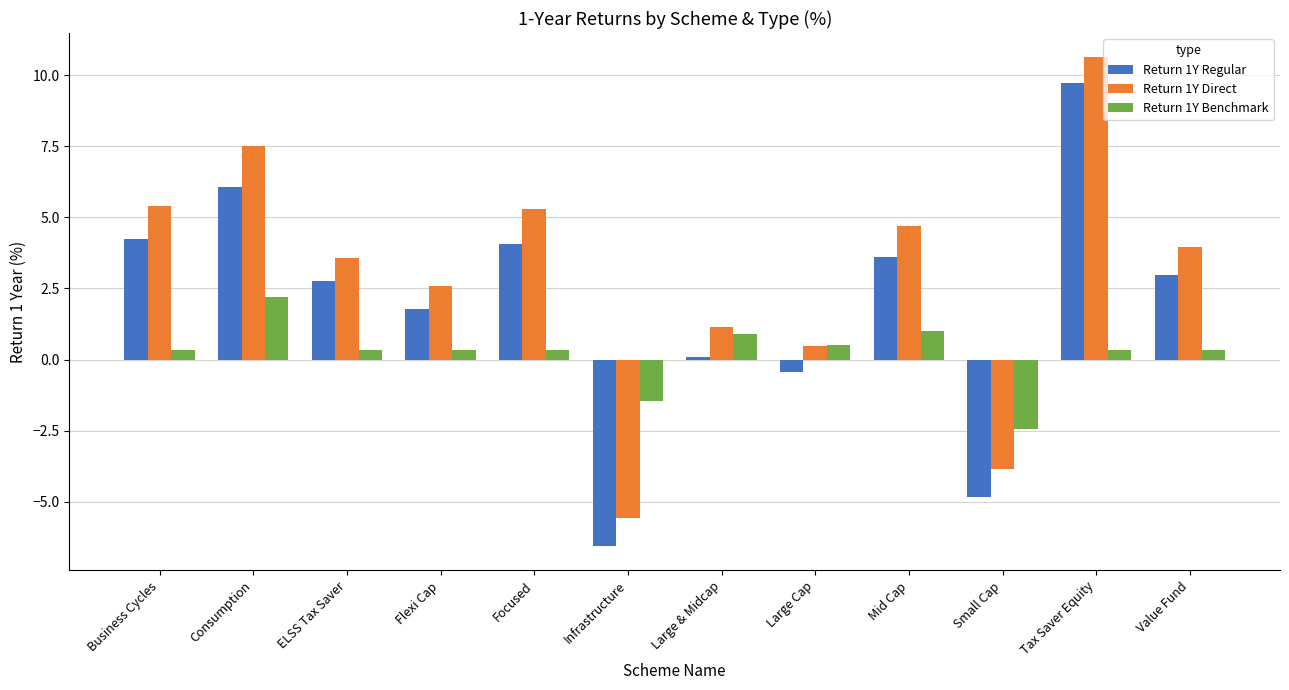

Is it true that Return 1Y Direct equals 3.9 at Value Fund?

True